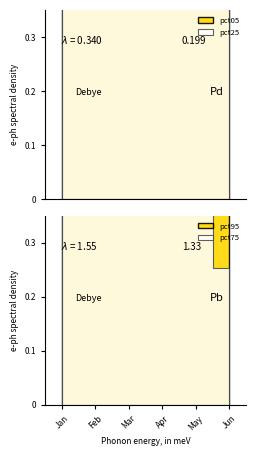

What is the sum of the pct95 values at May and Jun?

1.7